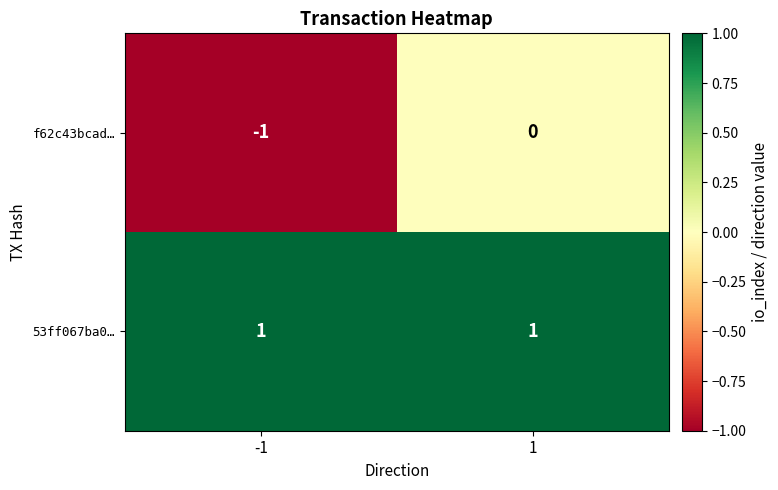

What is the spread (max minus min) of values at -1?

2